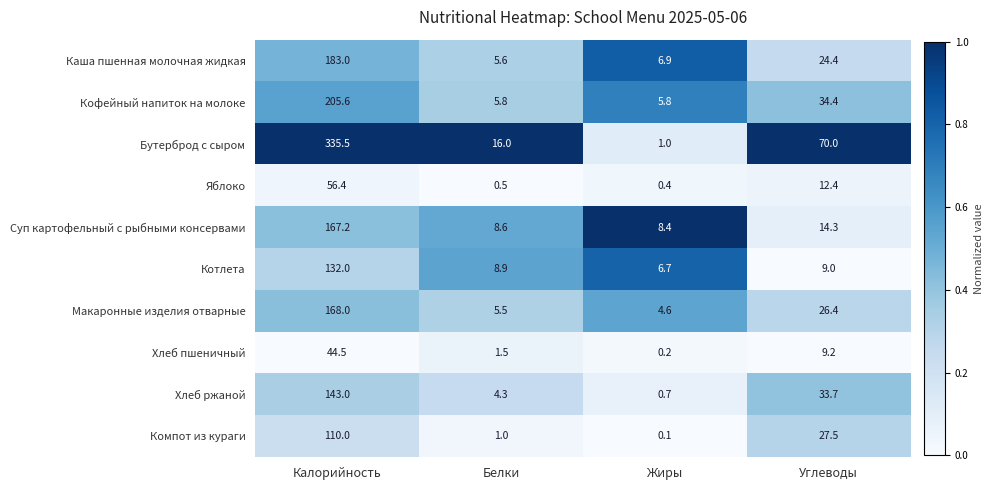

Is the value of Суп картофельный с рыбными консервами at Белки greater than the value of Каша пшенная молочная жидкая at Жиры?

Yes